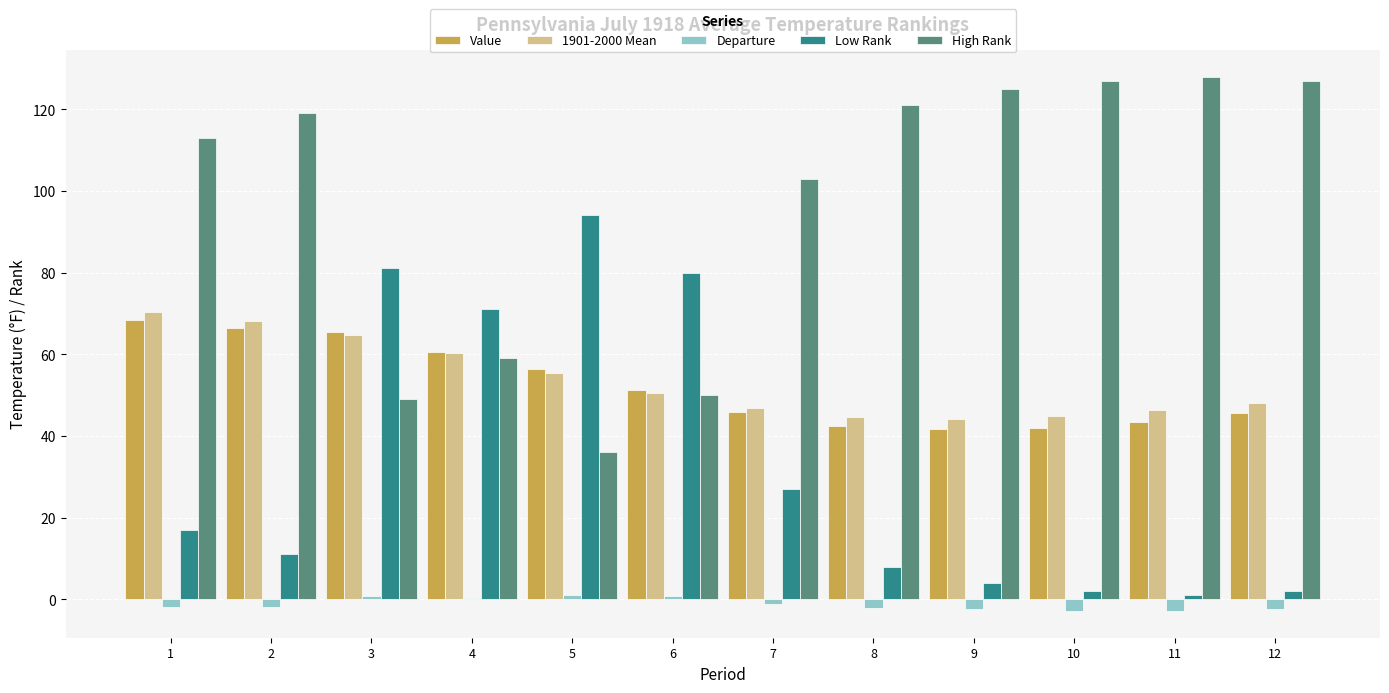

What is the sum of all High Rank values?

1157.0